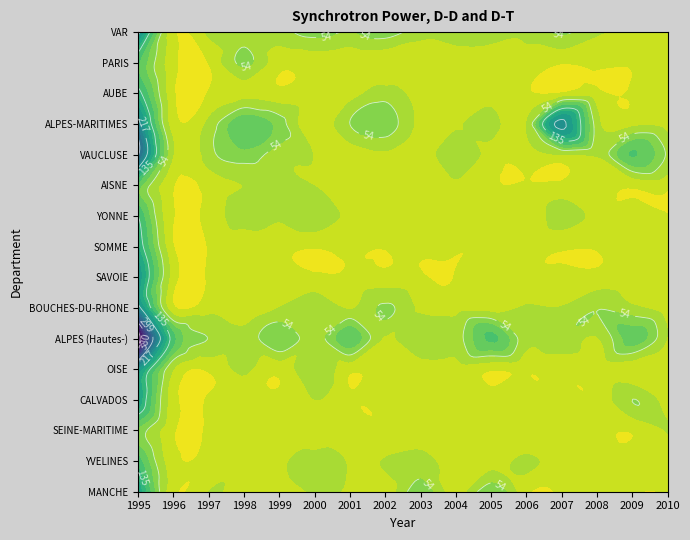

How many values in the ALPES (Hautes-) series are below 50?

8